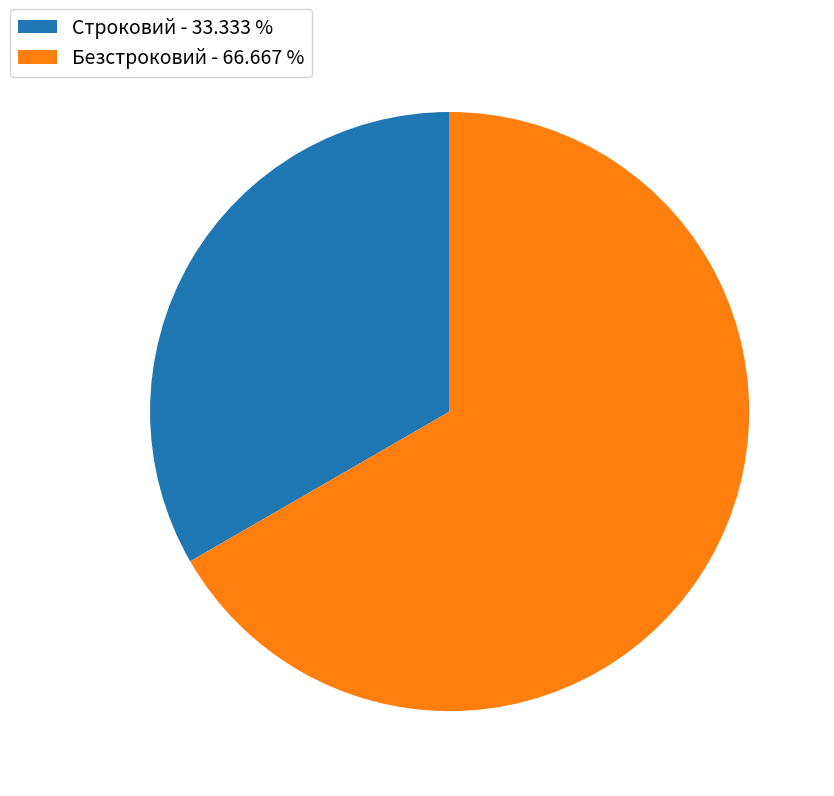

Do Безстроковий - 66.667 % and Строковий - 33.333 % together represent more than half of the pie?

Yes